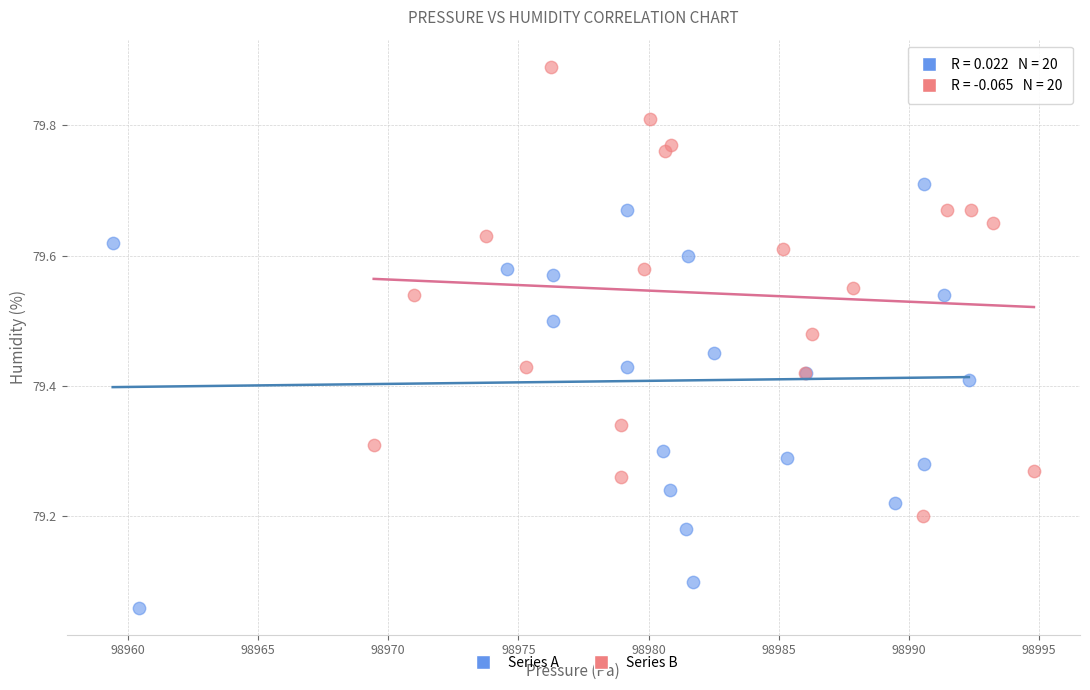

Which series contains the highest Y value?

Series B